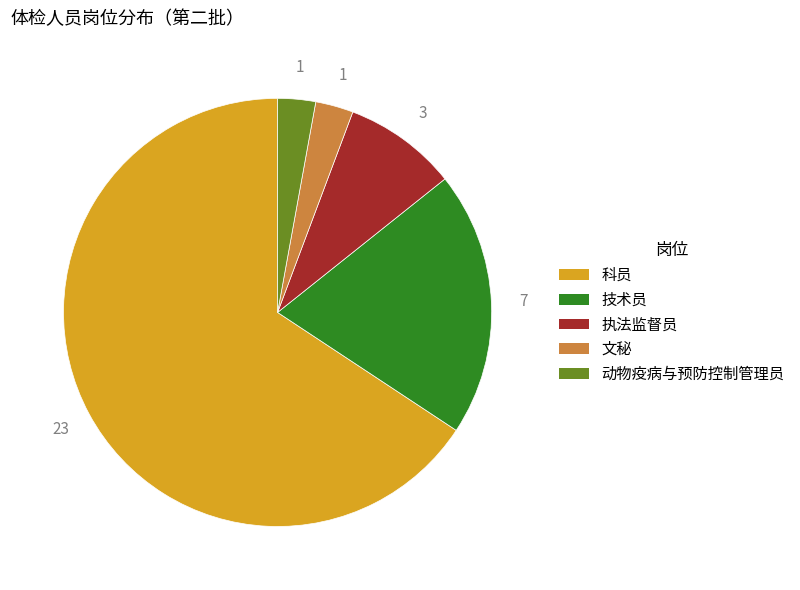

Between 动物疫病与预防控制管理员 and 科员, which is larger?

科员